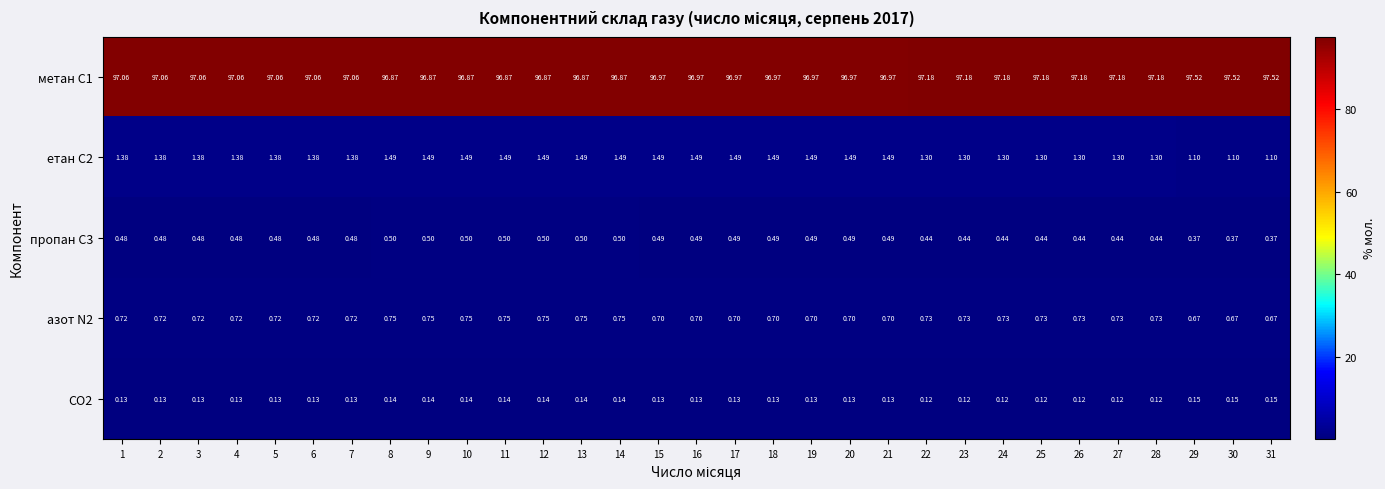

Is the value of етан С2 at 28 greater than the value of пропан С3 at 12?

Yes